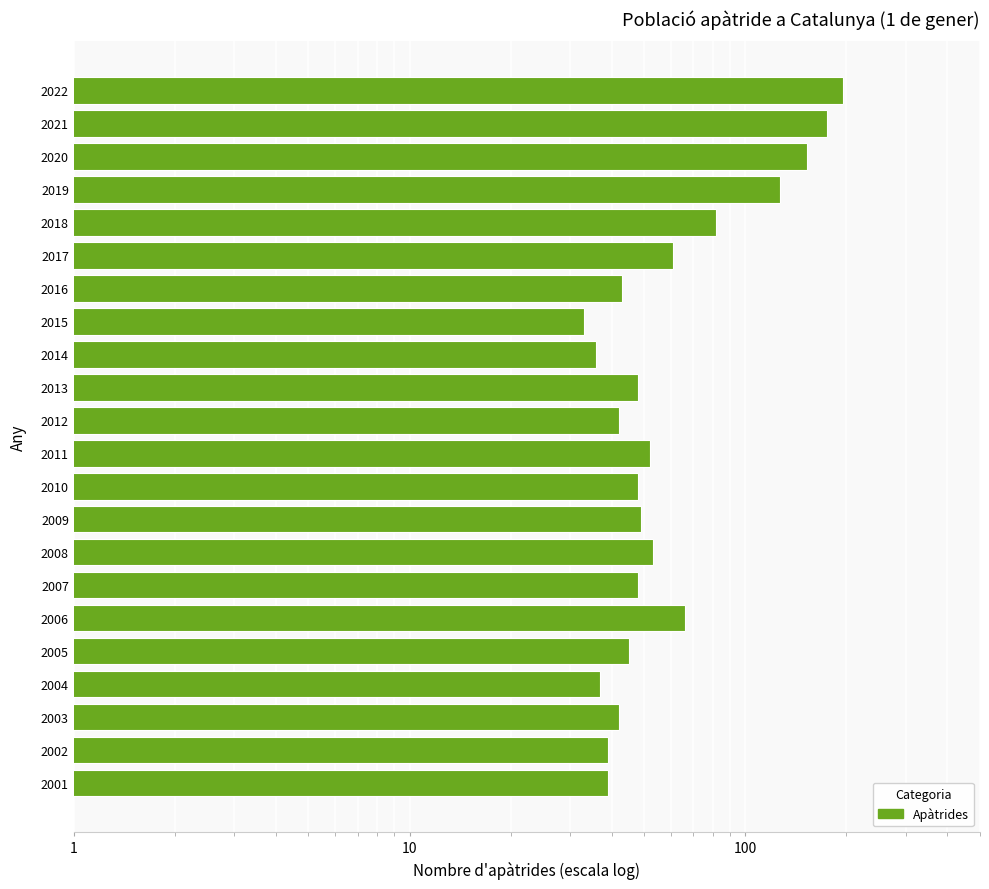

How many data points are above 48?

10